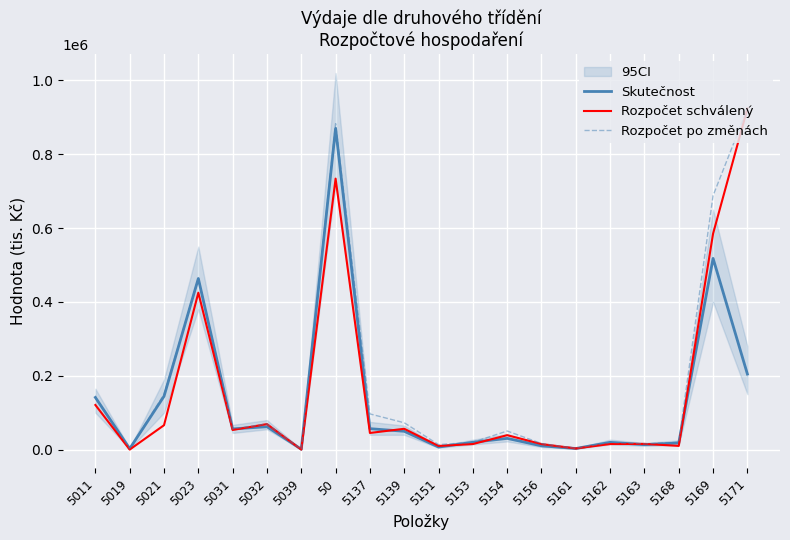

How many intersections are there between Rozpočet schválený and Skutečnost?

9